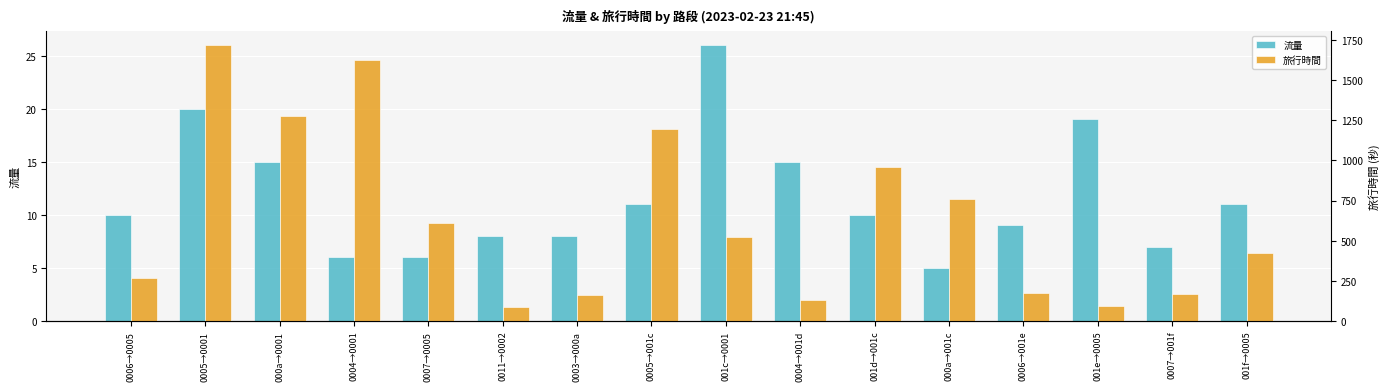

Rank the categories by 旅行時間 value from lowest to highest.

0011→0002, 001e→0005, 0004→001d, 0003→000a, 0007→001f, 0006→001e, 0006→0005, 001f→0005, 001c→0001, 0007→0005, 000a→001c, 001d→001c, 0005→001c, 000a→0001, 0004→0001, 0005→0001